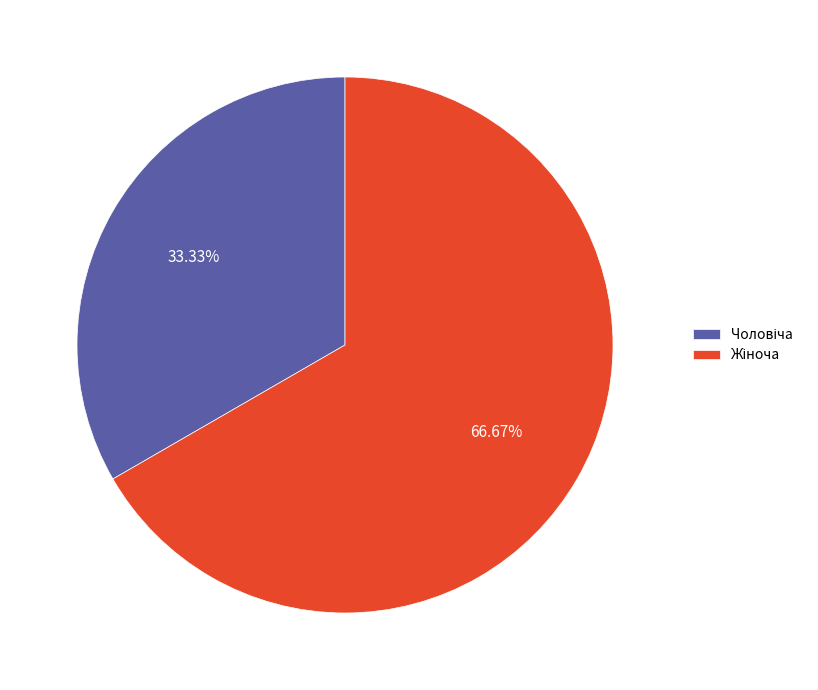

Does any single category account for the majority?

Yes